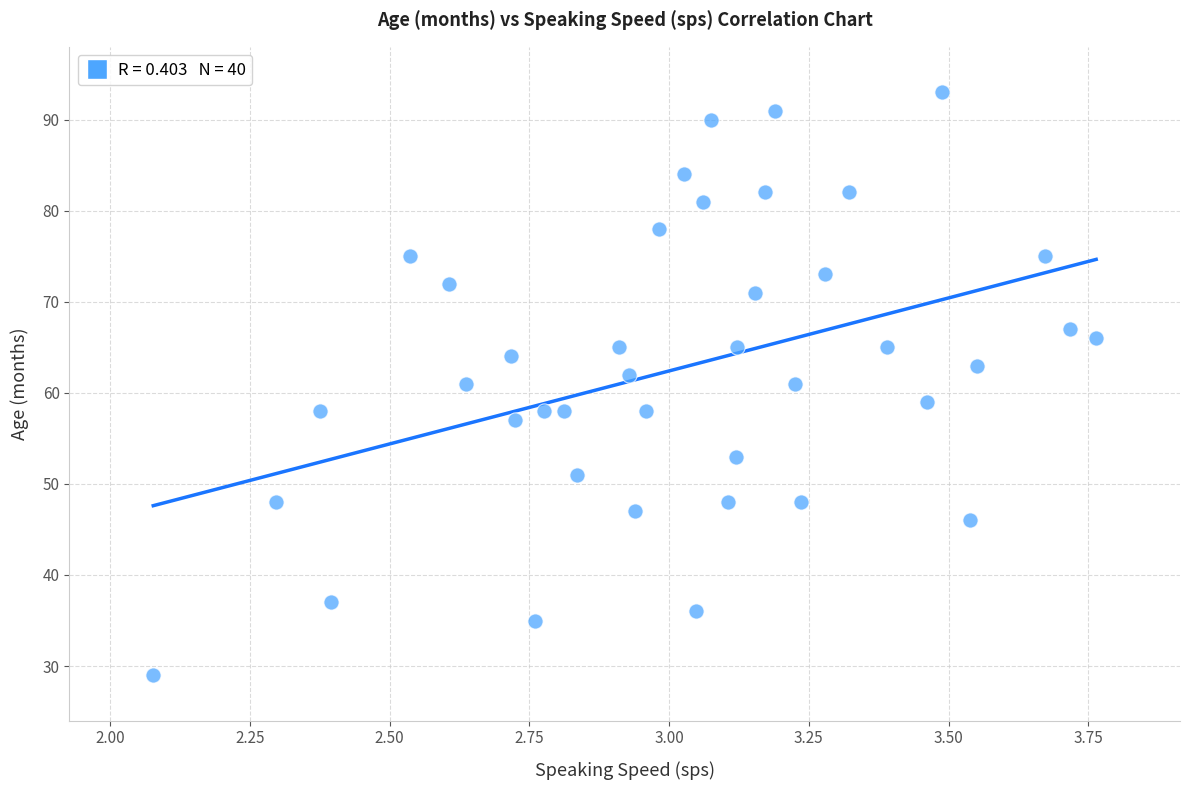

What is the range of Y values (max minus min)?

64